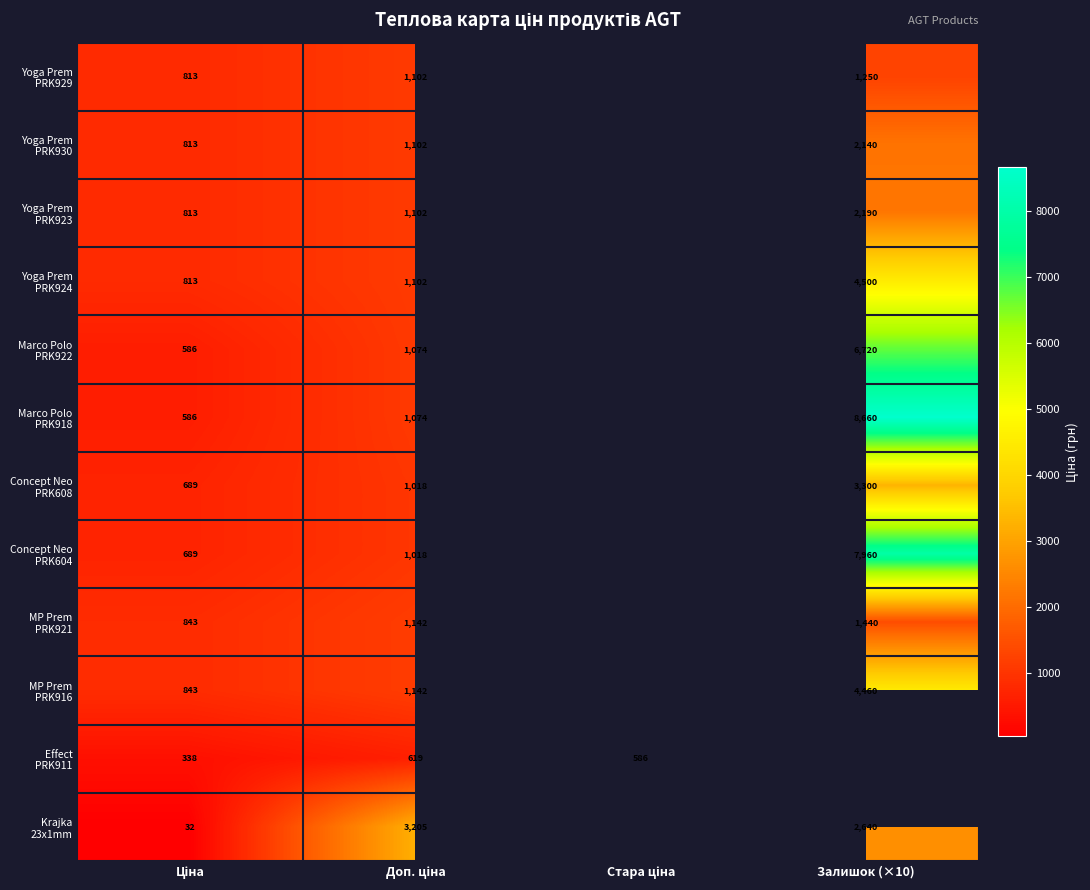

What is the average value of the Marco Polo PRK922 series?

2095.1